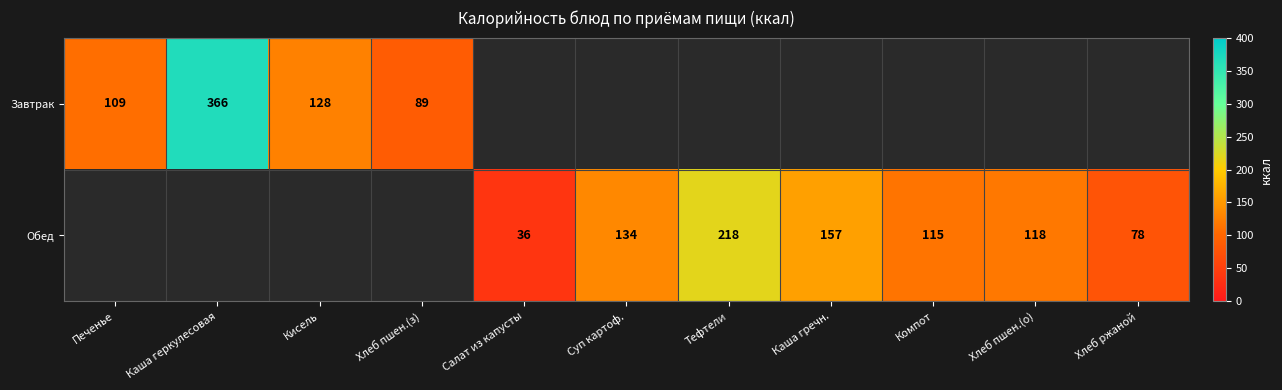

What is the difference between the Обед values at Хлеб пшен.(о) and Хлеб ржаной?

40